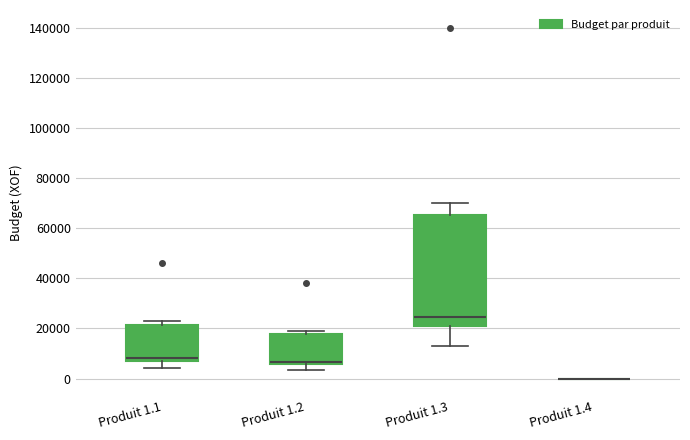

Which box is the tallest, from its lower edge to its upper edge?

Produit 1.3